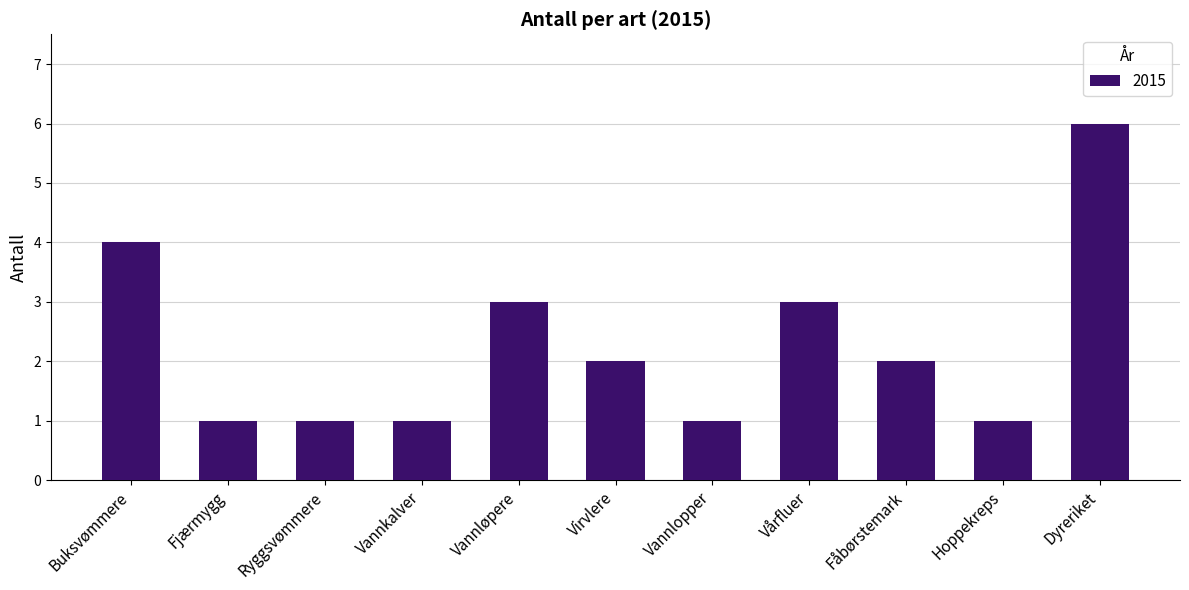

What is the label of the 10th bar from the left?

Hoppekreps